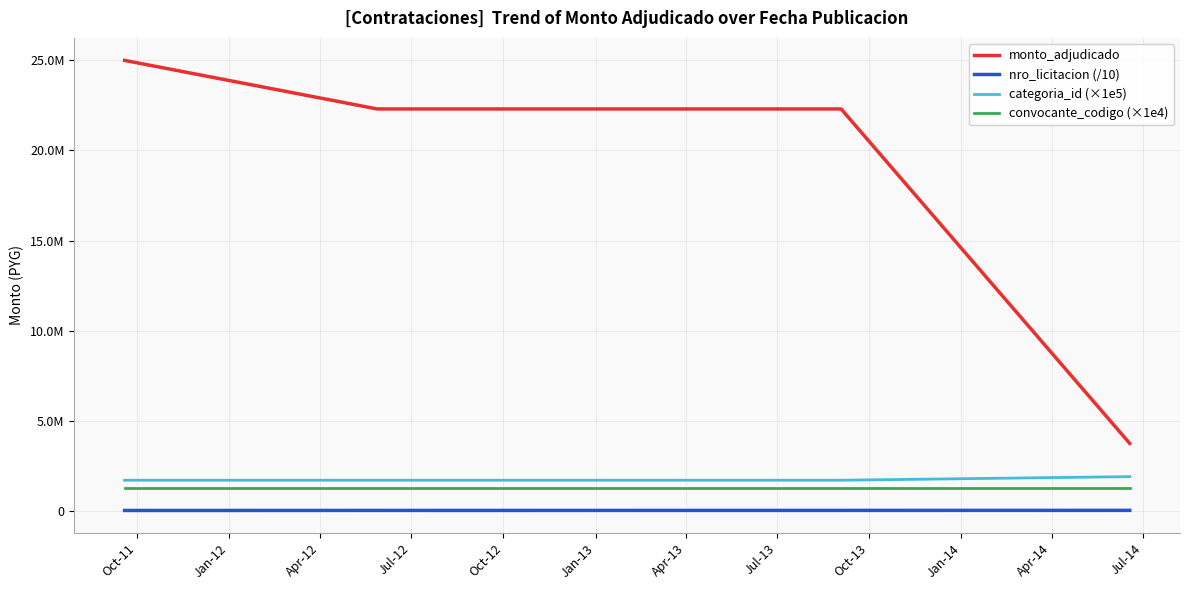

What is the minimum value for categoria_id (×1e5)?

1700000.0